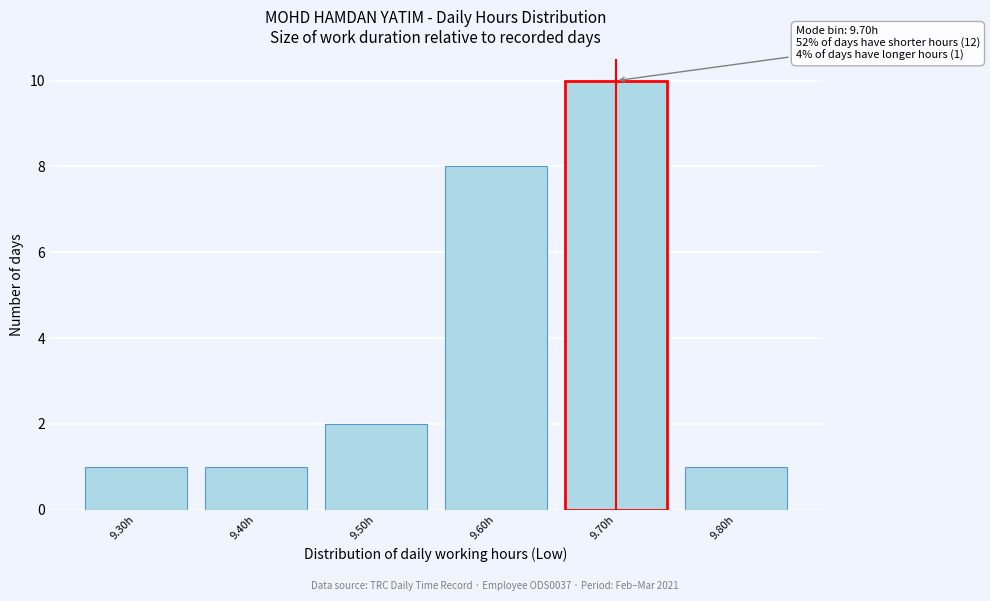

Reading right to left, extract all data points from this chart.

9.80h=1	9.70h=10	9.60h=8	9.50h=2	9.40h=1	9.30h=1